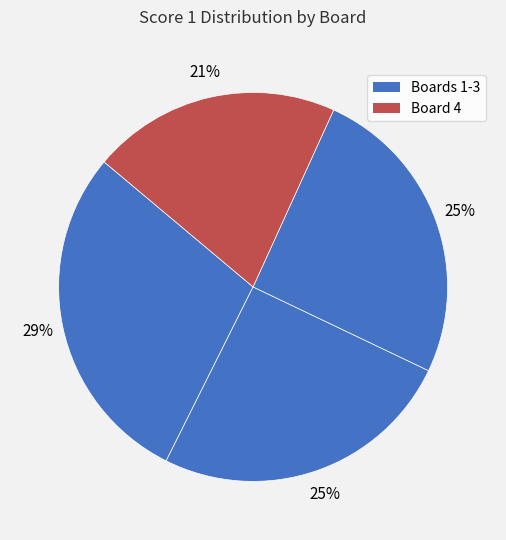

To the nearest percent, what is the average slice percentage?

25%